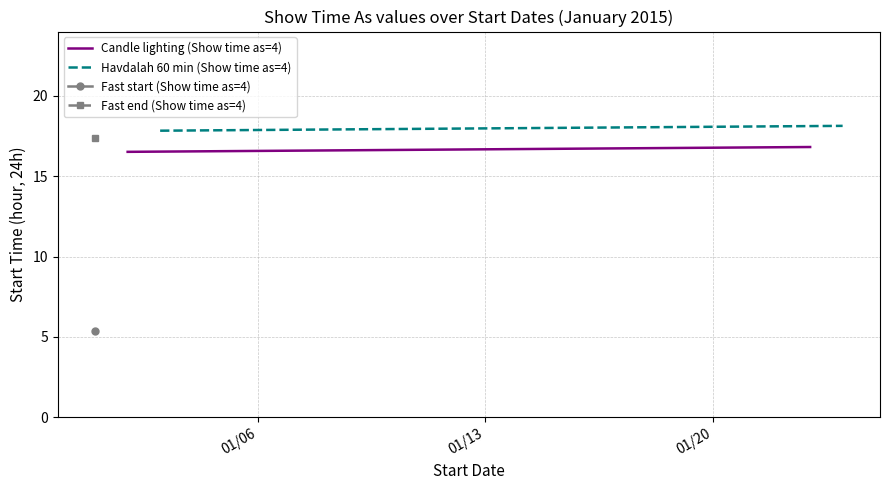

What is the highest value of the Candle lighting (Show time as=4) series?

16.8